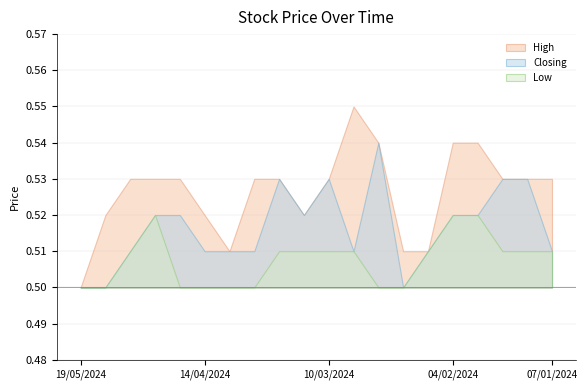

Reading left to right, list all the values displayed in this chart.

High: 0.5	0.5	0.5	0.5	0.5	0.5	0.5	0.5	0.5	0.5	0.5	0.6	0.5	0.5	0.5	0.5	0.5	0.5	0.5	0.5
Closing: 0.5	0.5	0.5	0.5	0.5	0.5	0.5	0.5	0.5	0.5	0.5	0.5	0.5	0.5	0.5	0.5	0.5	0.5	0.5	0.5
Low: 0.5	0.5	0.5	0.5	0.5	0.5	0.5	0.5	0.5	0.5	0.5	0.5	0.5	0.5	0.5	0.5	0.5	0.5	0.5	0.5